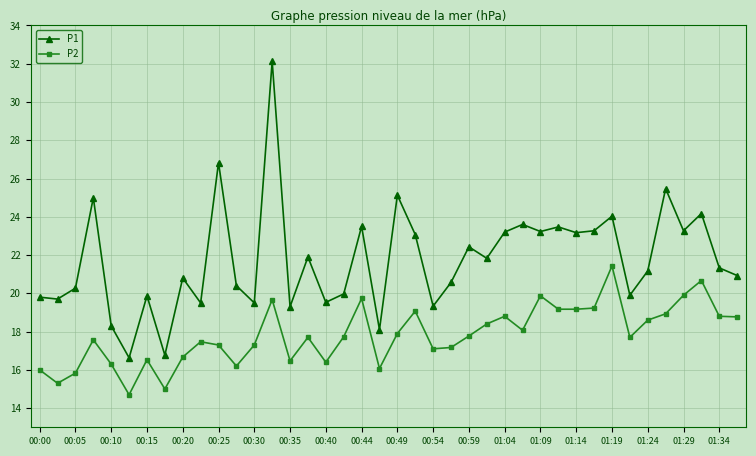

What are all the series names shown in the legend?

P1, P2